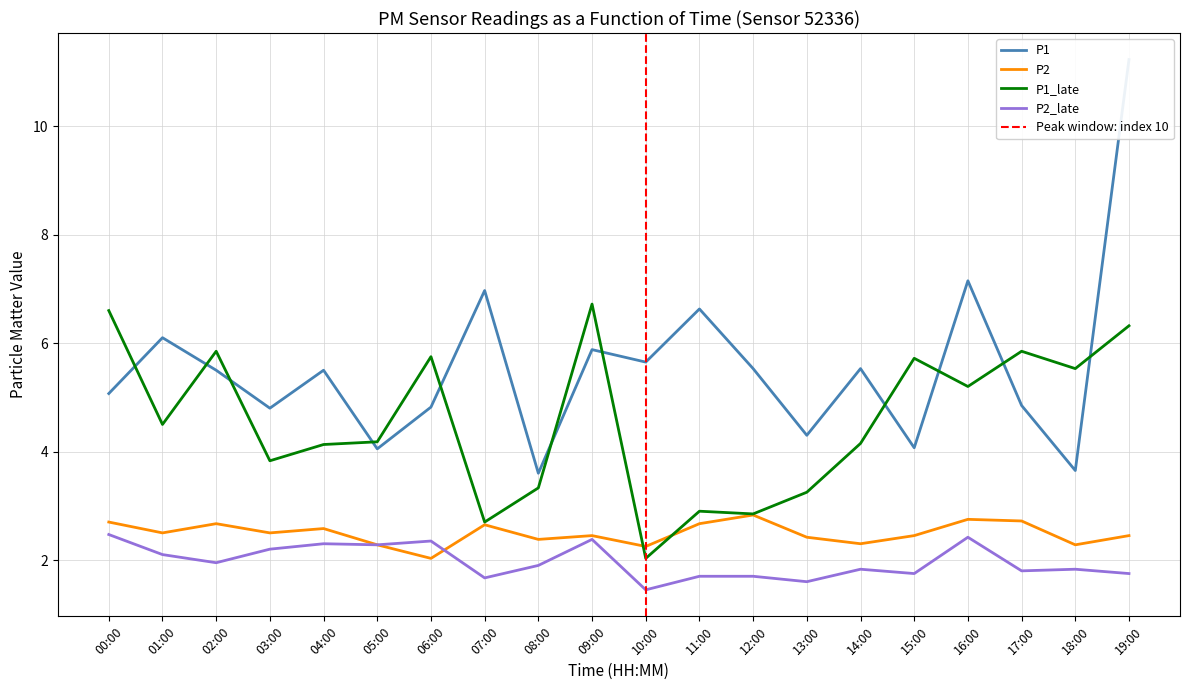

Which series has the largest total across all categories?

P1